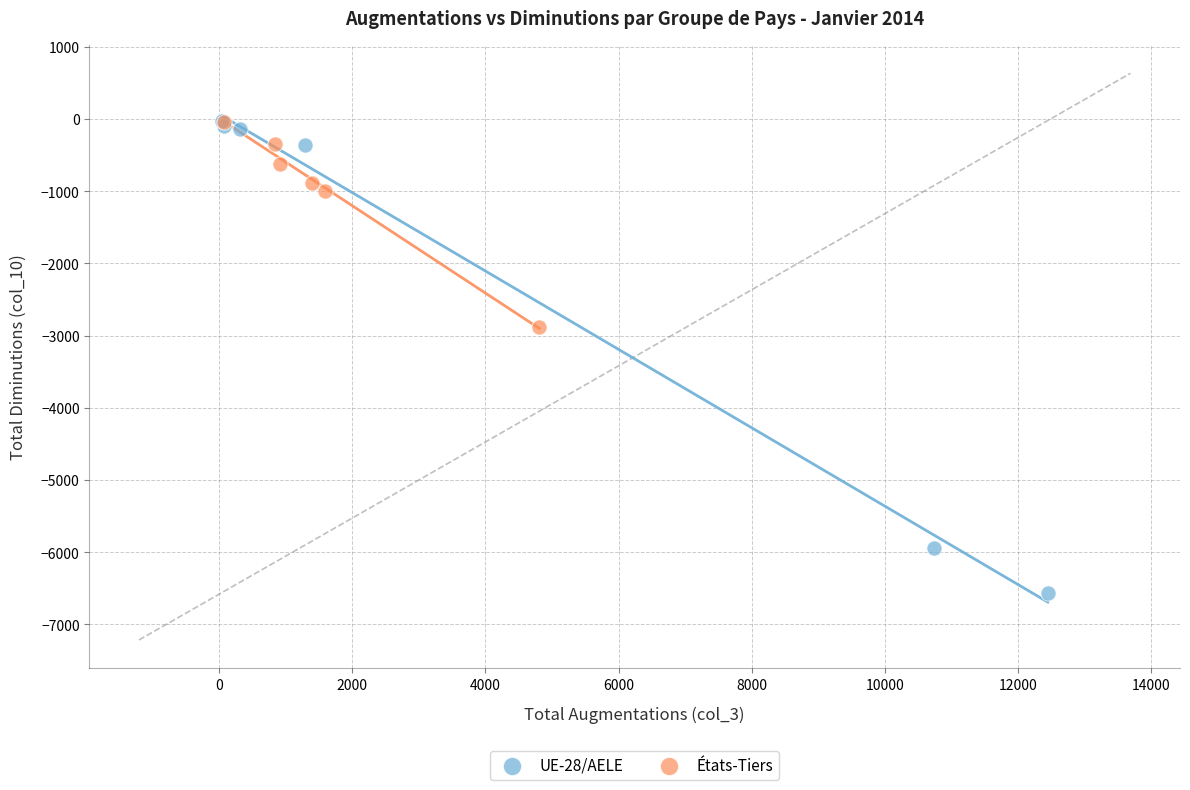

Which series contains the lowest Y value?

UE-28/AELE